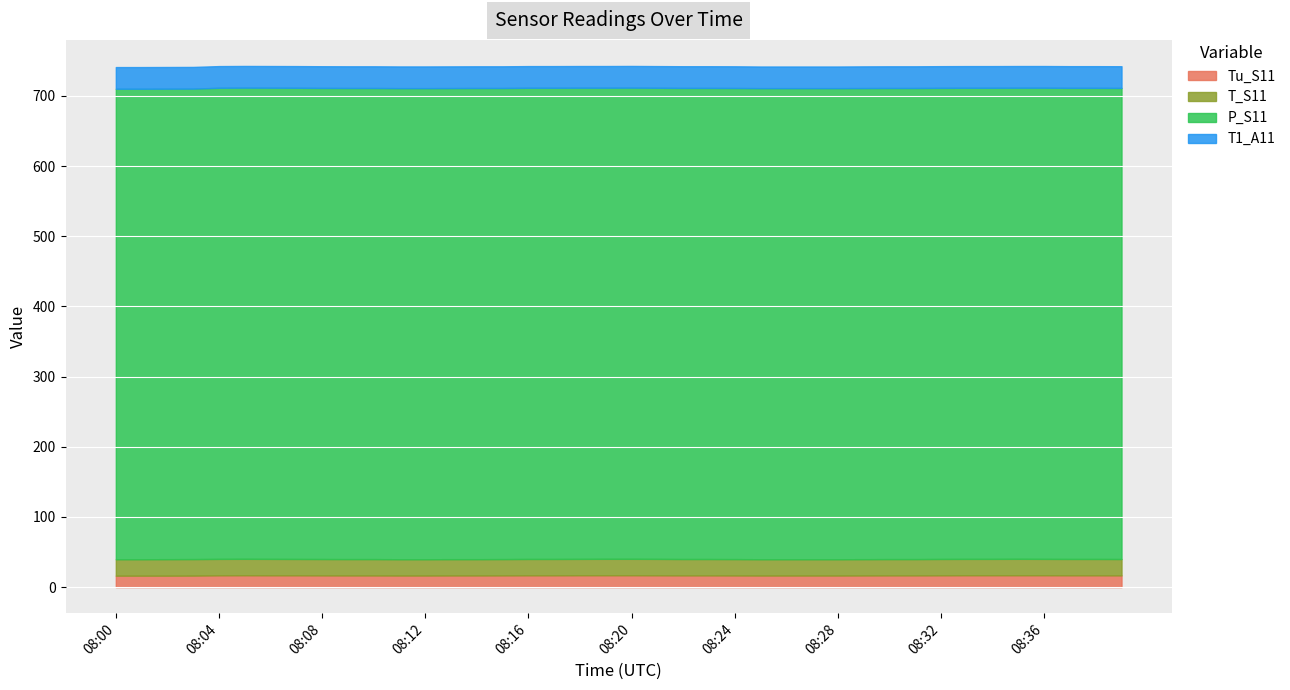

What is the total value across all series at 08:05?

742.6